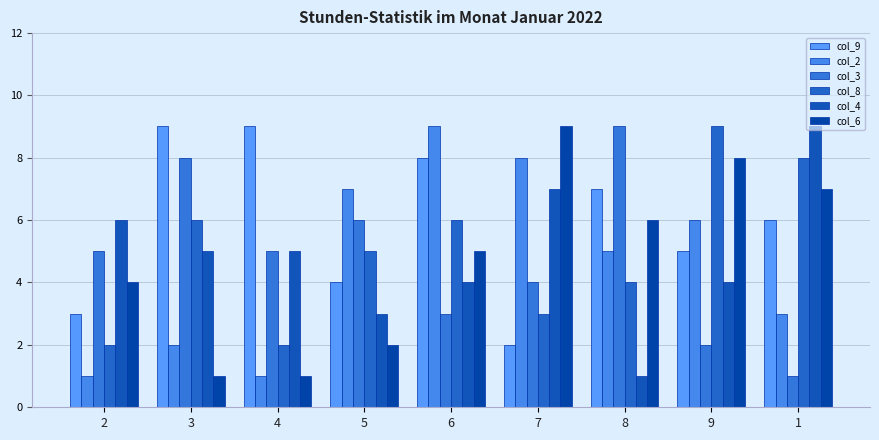

The value of col_2 at 7 is 8. True or false?

True